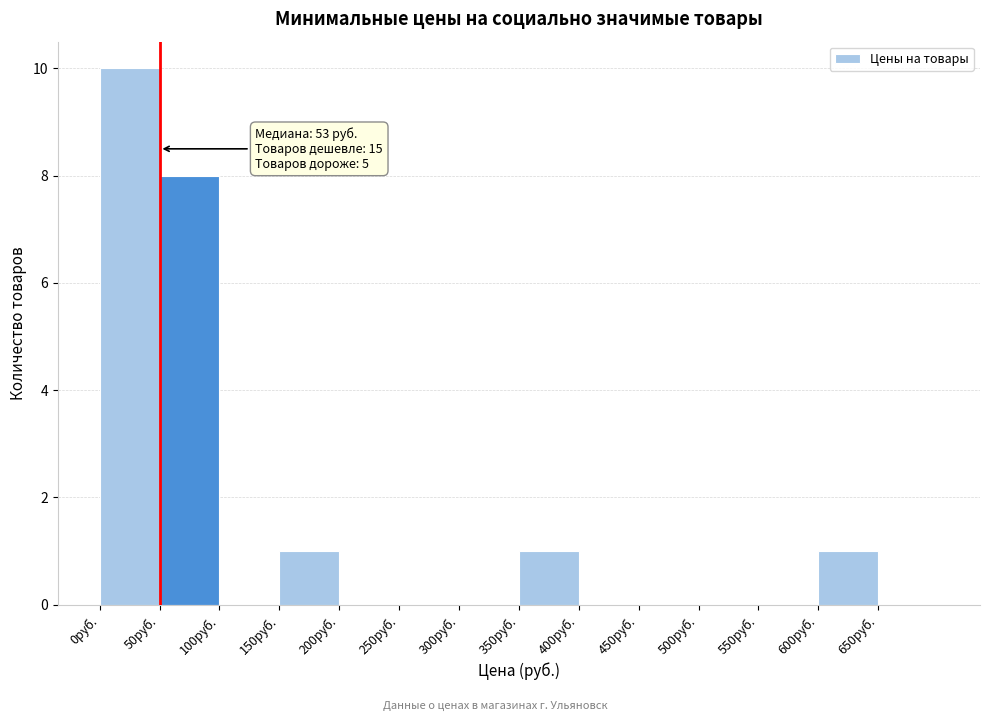

Over which range of the x-axis is the bar tallest?

0 to 50